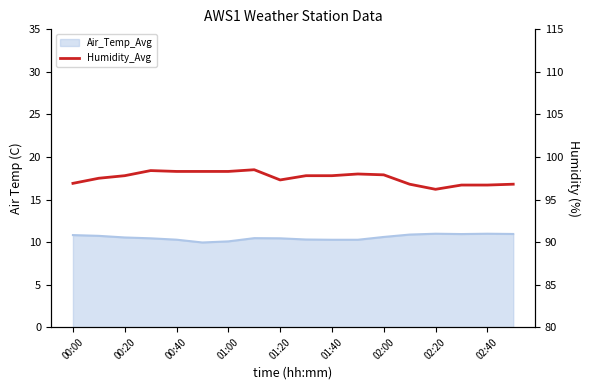

Count the number of categories in the chart.

18